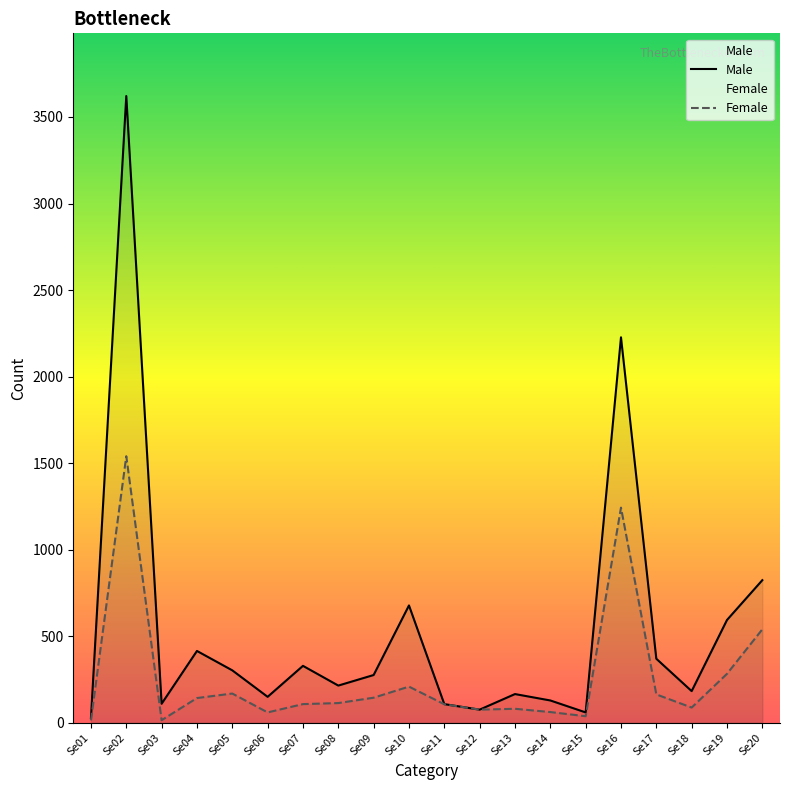

How many series are shown in this chart?

2